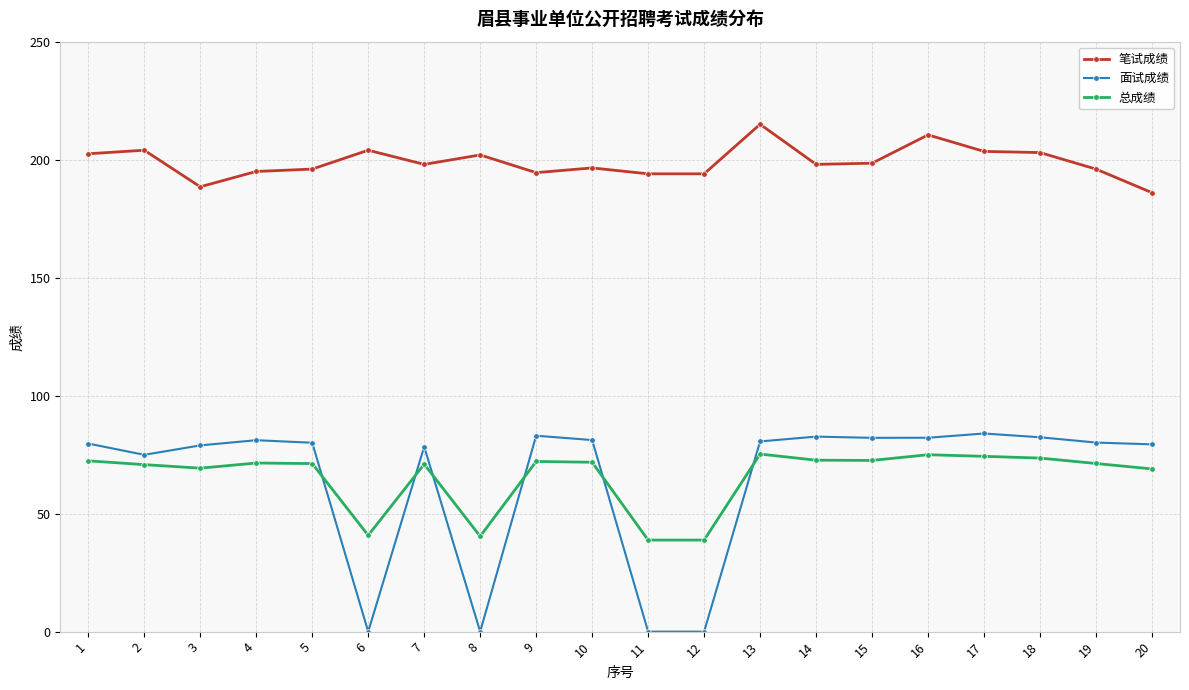

What is the sum of all 面试成绩 values?

1290.6